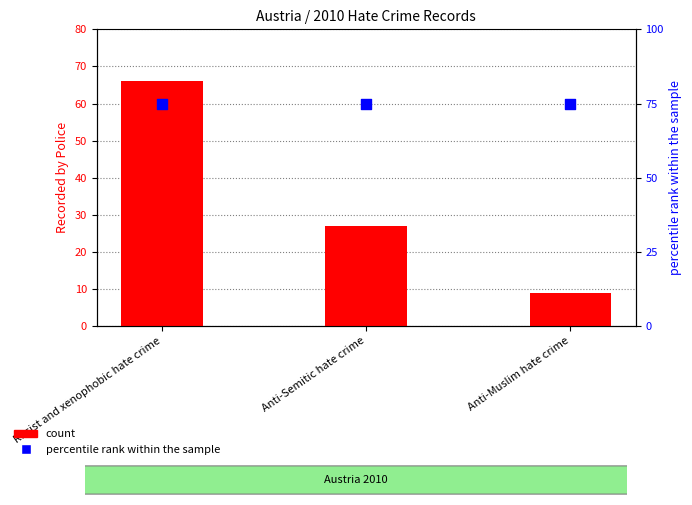

Approximately how many times larger is the value at Racist and xenophobic hate crime compared to Anti-Semitic hate crime?

2.4